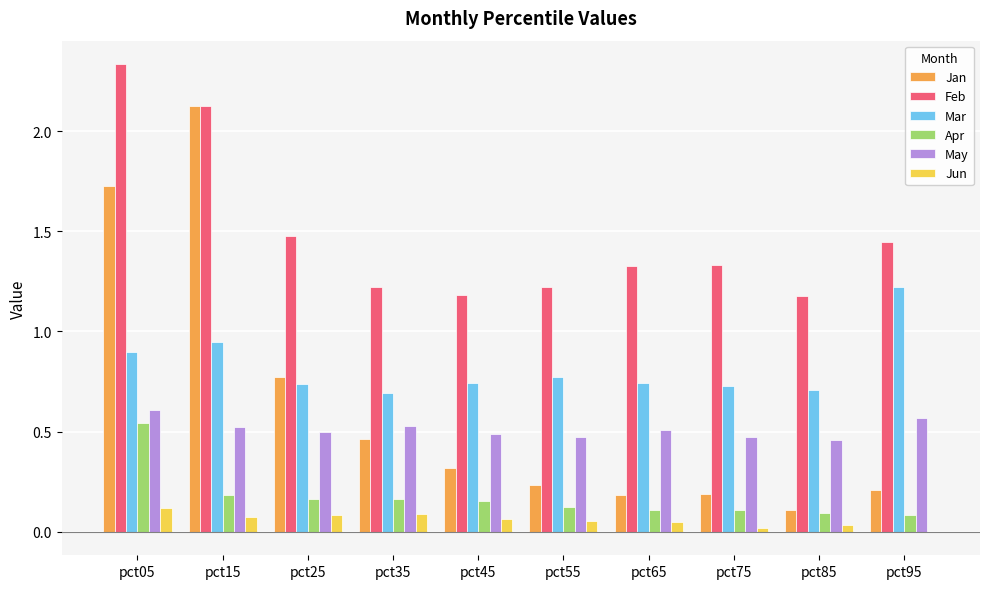

What is the sum of the Feb values at pct65 and pct45?

2.5